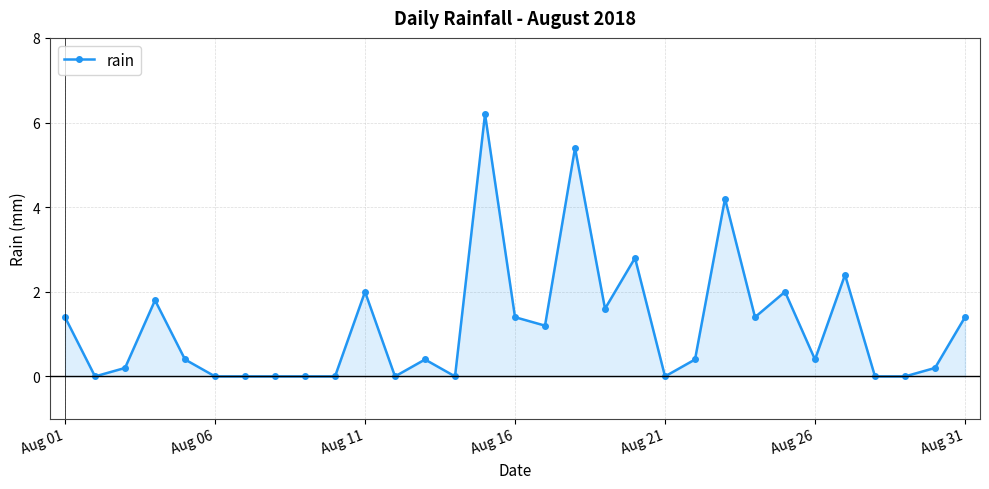

What is the difference between the maximum and second lowest values?

6.2